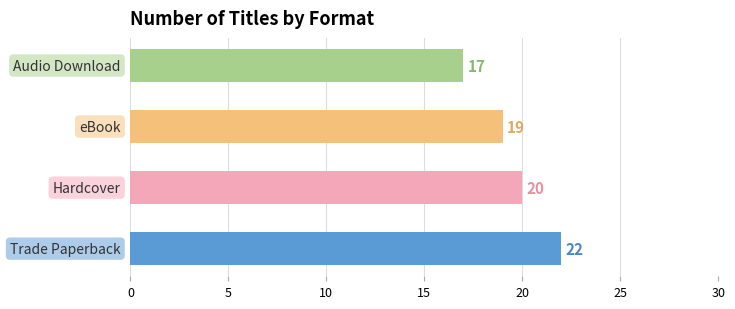

Reading bottom to top, extract all data points from this chart.

22	20	19	17